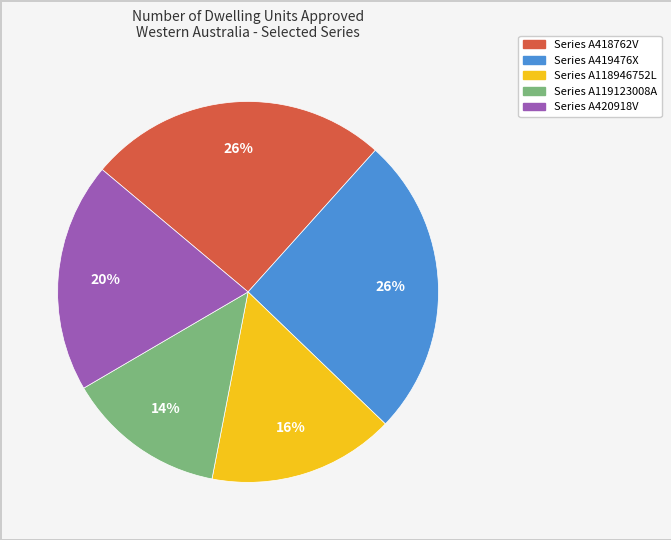

What is the smallest slice in the pie chart?

Series A119123008A